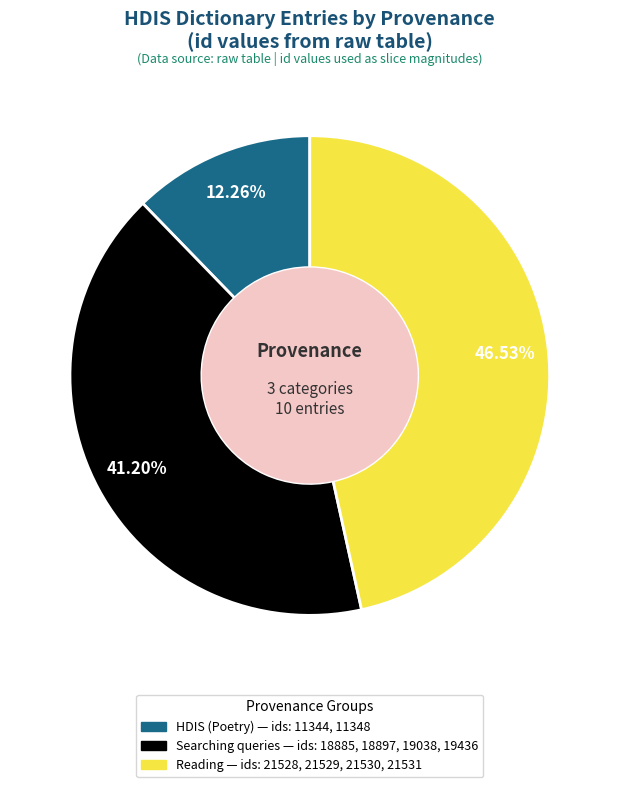

Is there a majority slice in this chart?

No